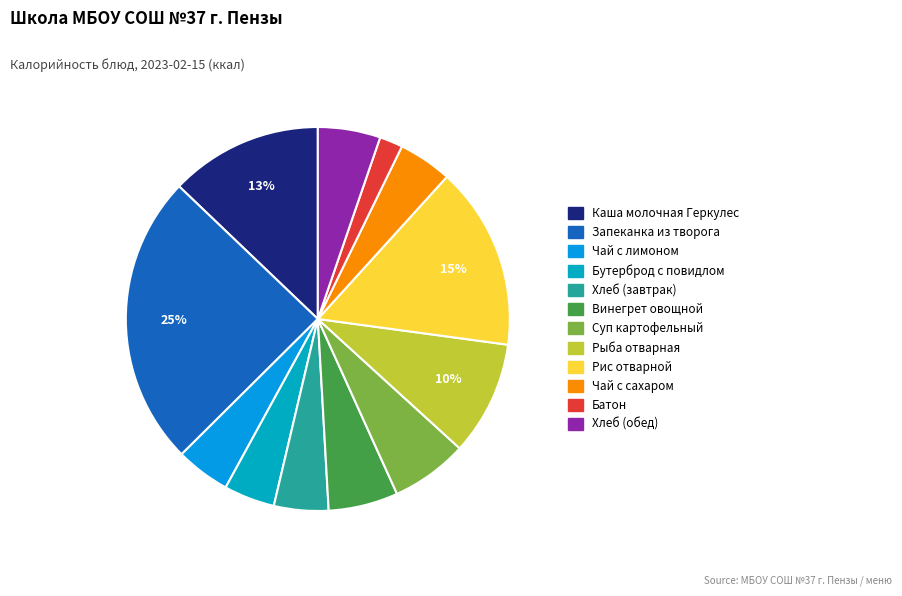

Count the number of slices in the pie.

12